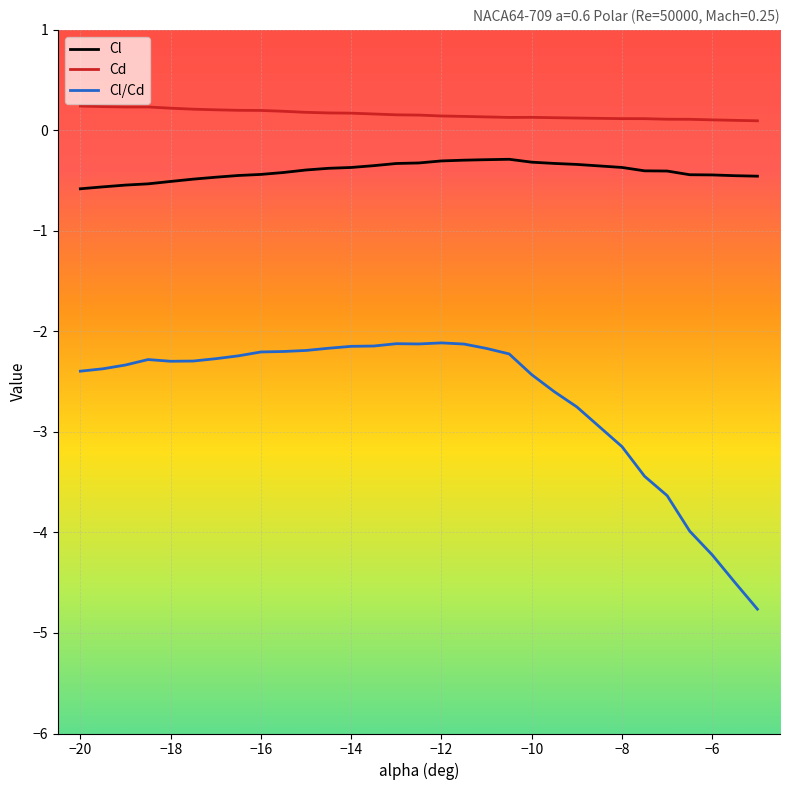

Which series has the widest spread of values?

Cl/Cd